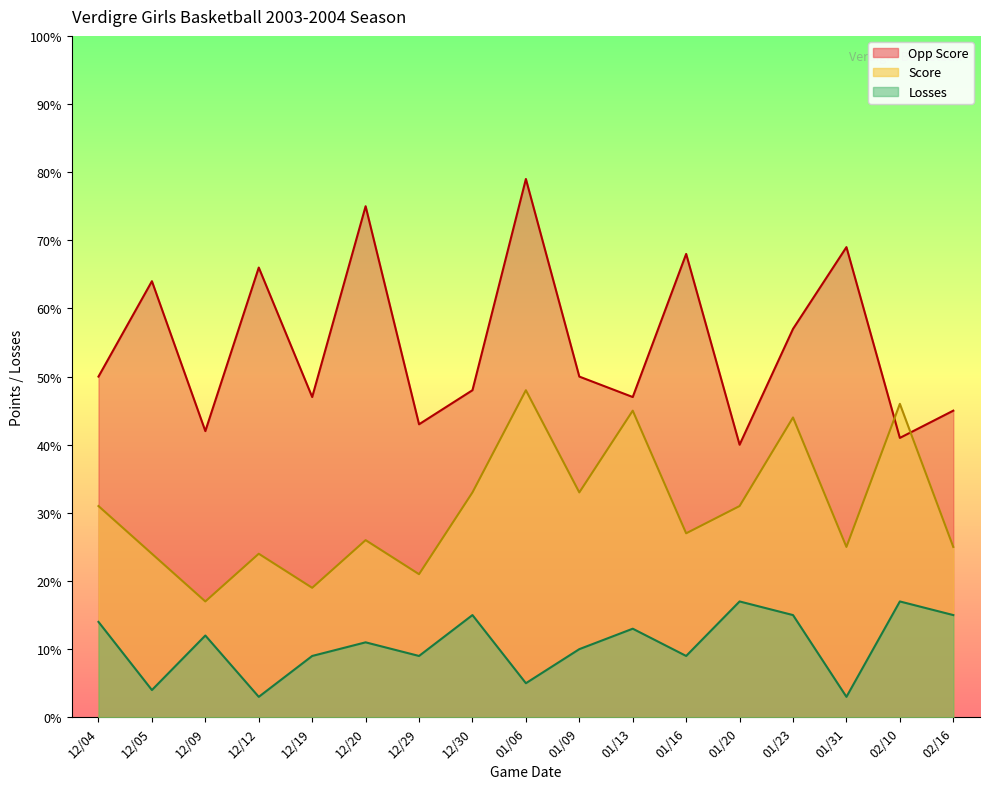

Rank the series by their maximum value, from lowest to highest.

Losses, Score, Opp Score